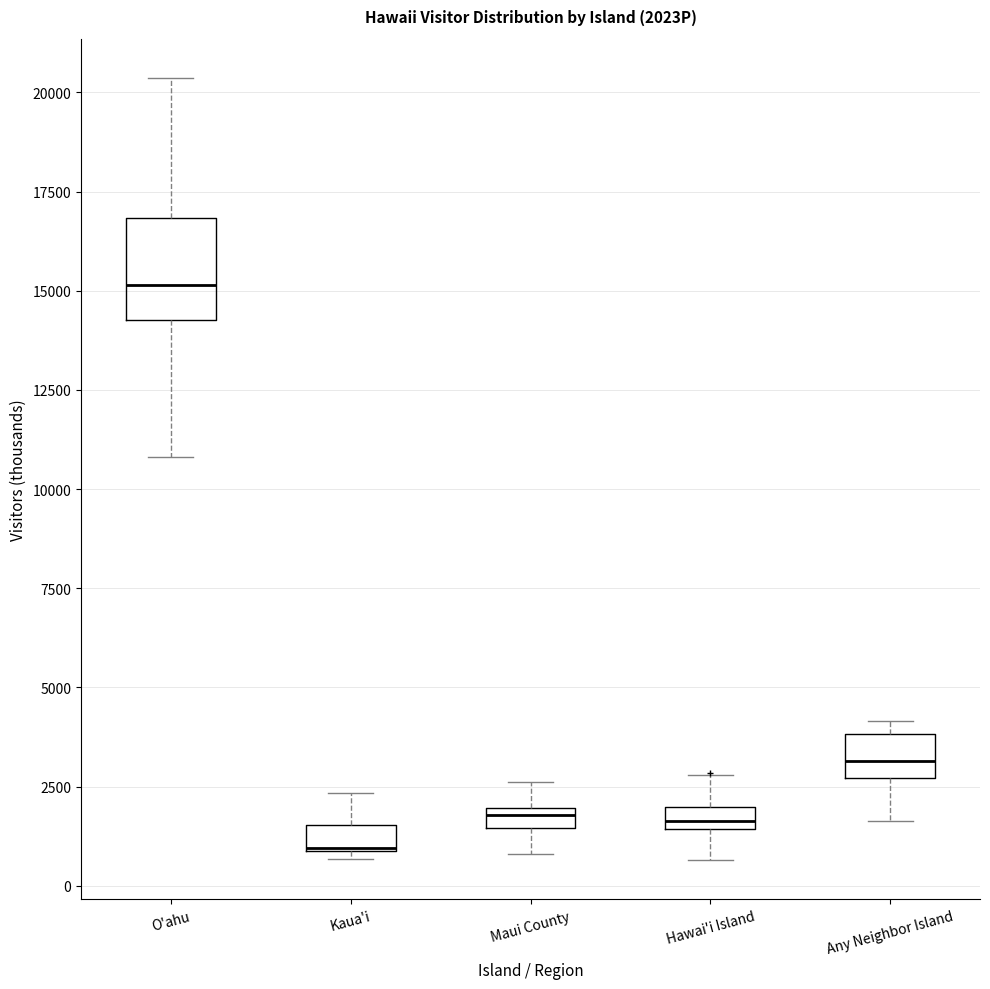

Which box is the tallest, from its lower edge to its upper edge?

O'ahu